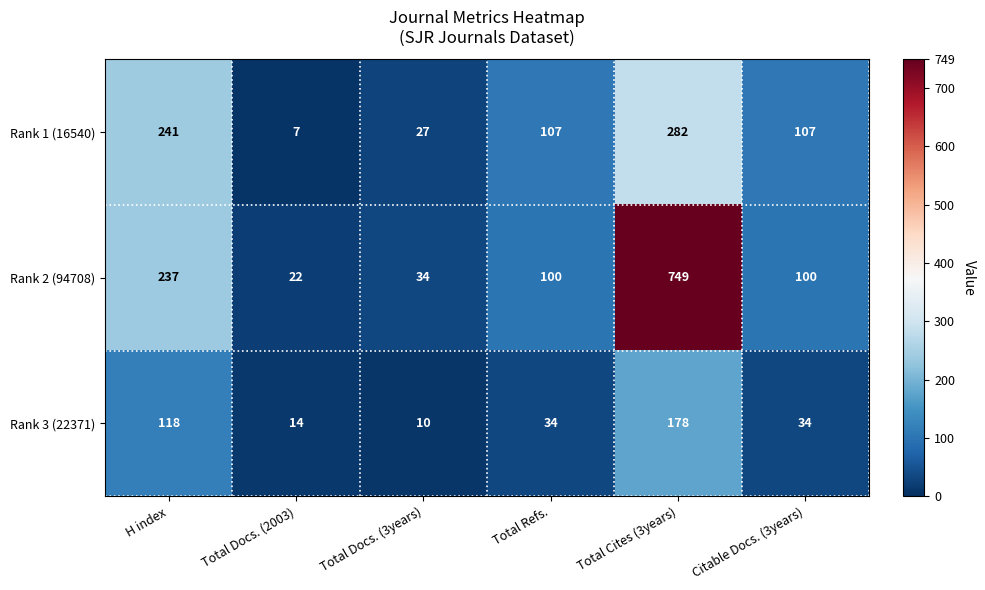

Reading right to left, what are all the values shown in this chart?

Rank 1 (16540): 107	282	107	27	7	241
Rank 2 (94708): 100	749	100	34	22	237
Rank 3 (22371): 34	178	34	10	14	118